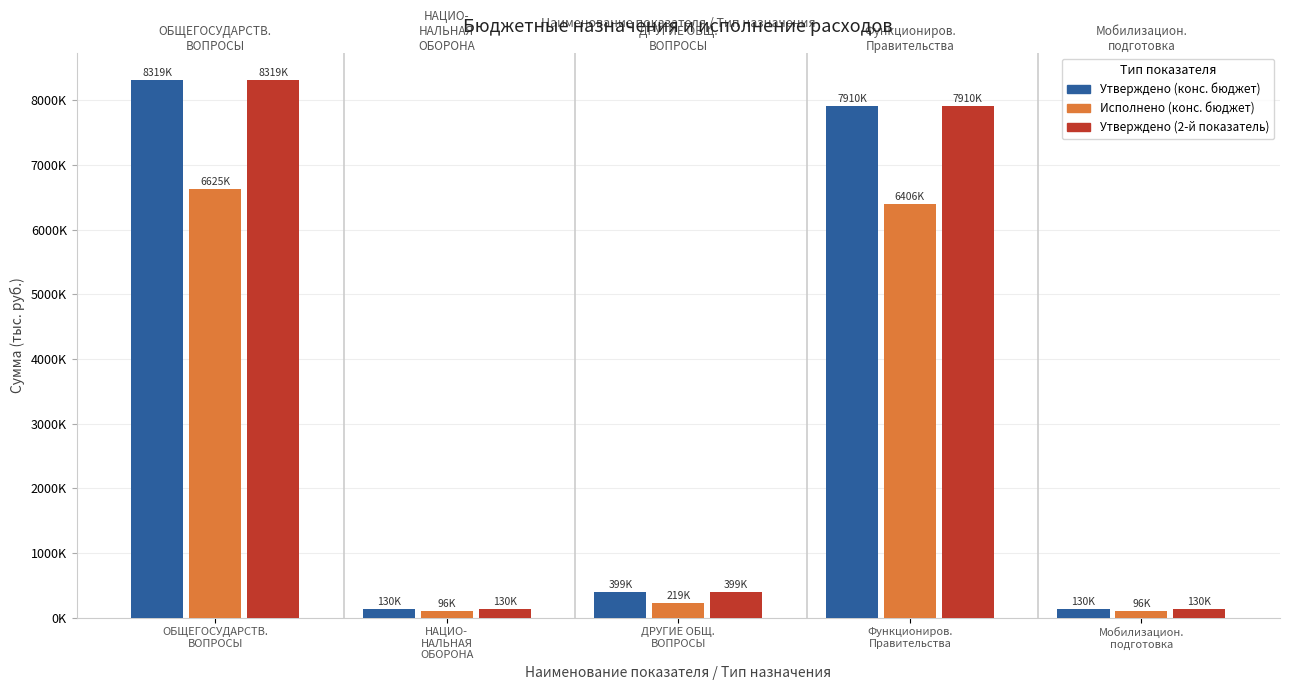

Rank the series at НАЦИО-
НАЛЬНАЯ
ОБОРОНА from highest to lowest value.

Утверждено (конс. бюджет), Утверждено (2-й показатель), Исполнено (конс. бюджет)